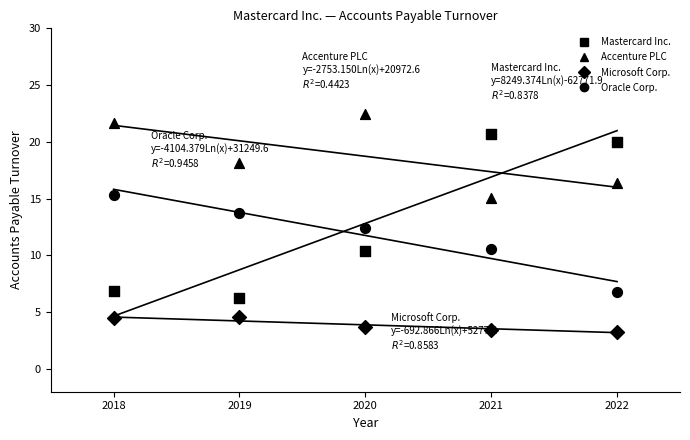

How many points are shown in the scatter plot?

20